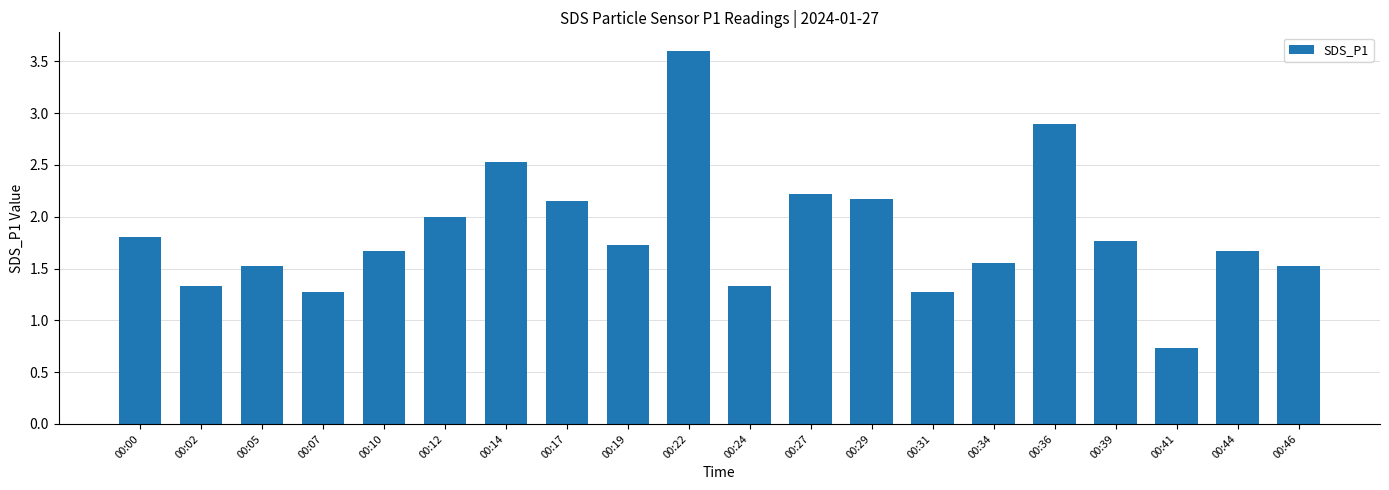

Is it true that the value at 00:39 is 0.7?

False